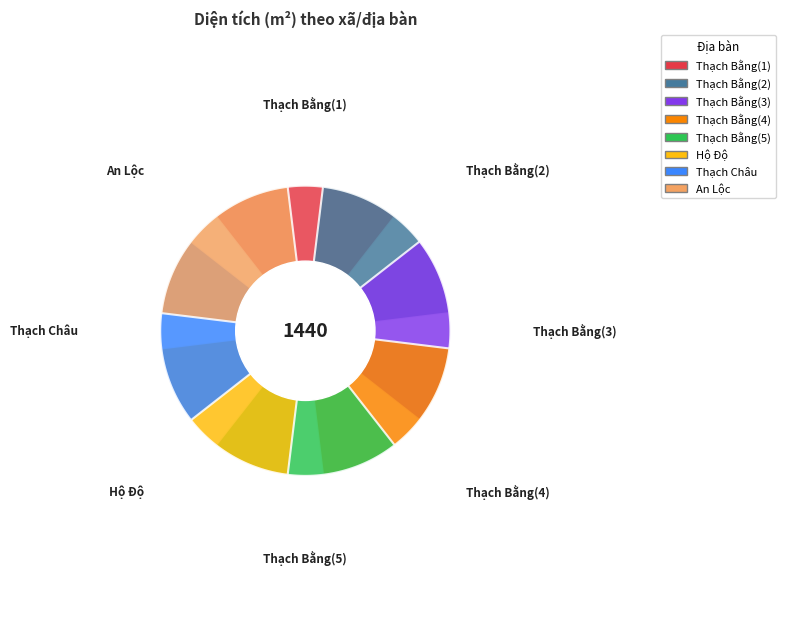

What is the change in value from Xã Thạch Bằng_2 to Xã Thạch Châu?

-40.0